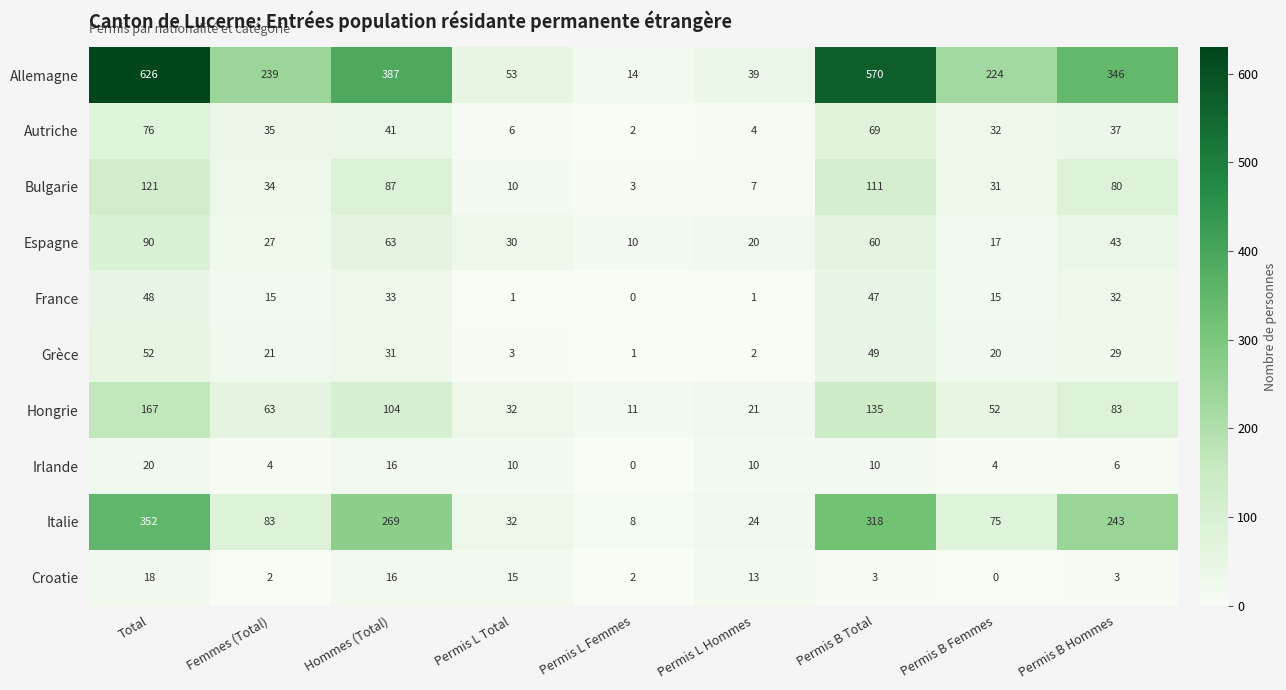

What is the total value across all series at Permis L Femmes?

51